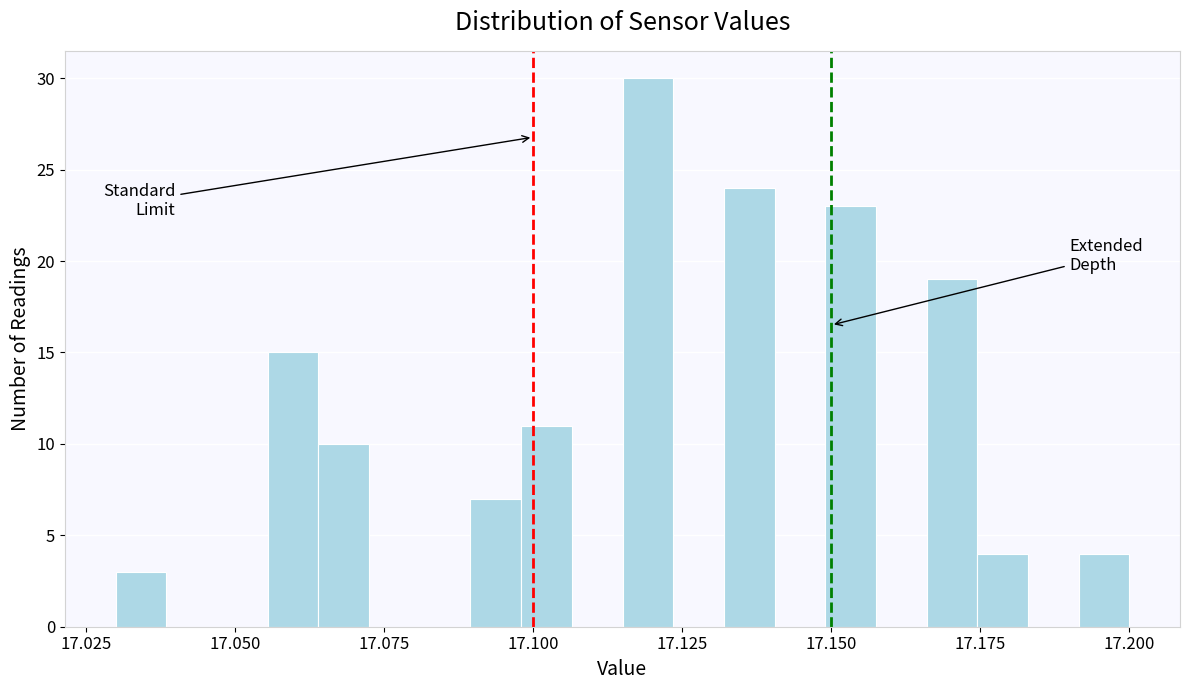

Around what value on the x-axis is the tallest bar? Give the approximate position of its centre, as read against the axis.

17.120